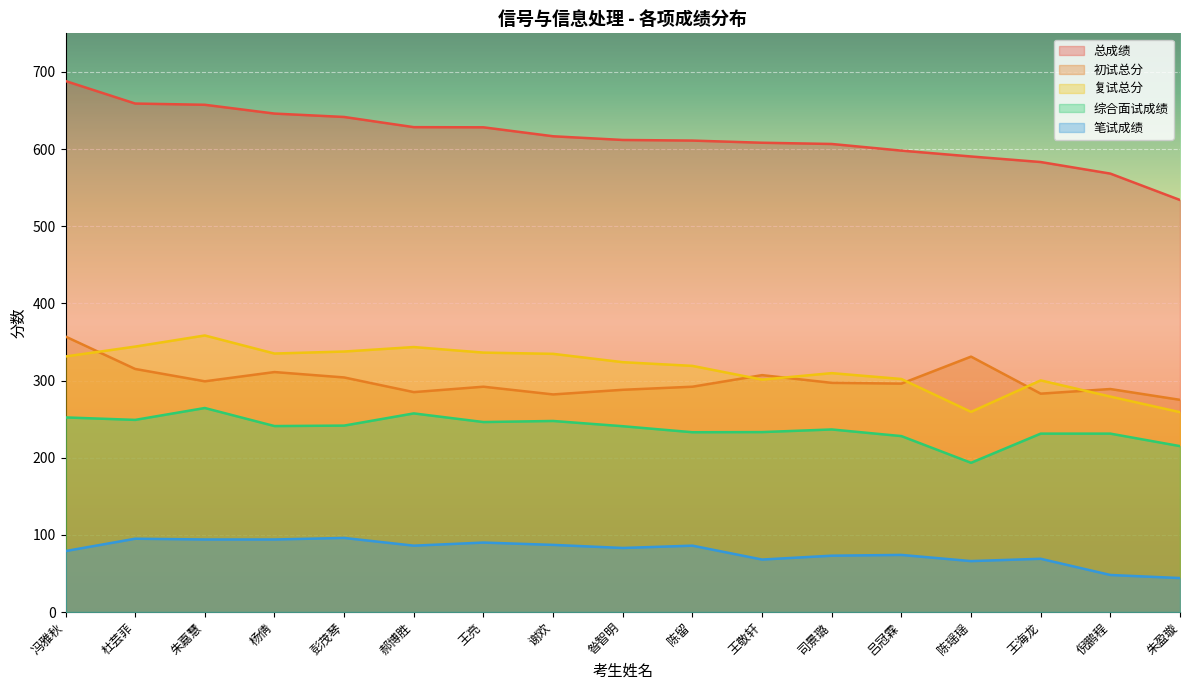

At which label does 综合面试成绩 first exceed 240?

冯雅秋